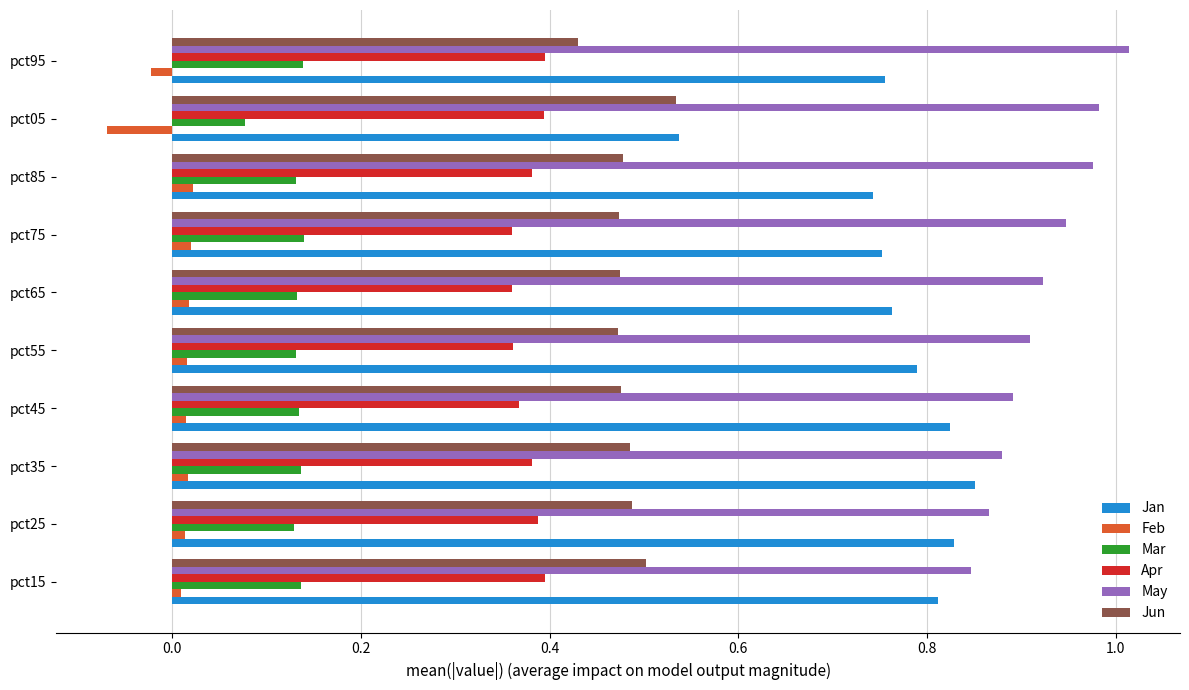

What is the sum of all Mar values?

1.3